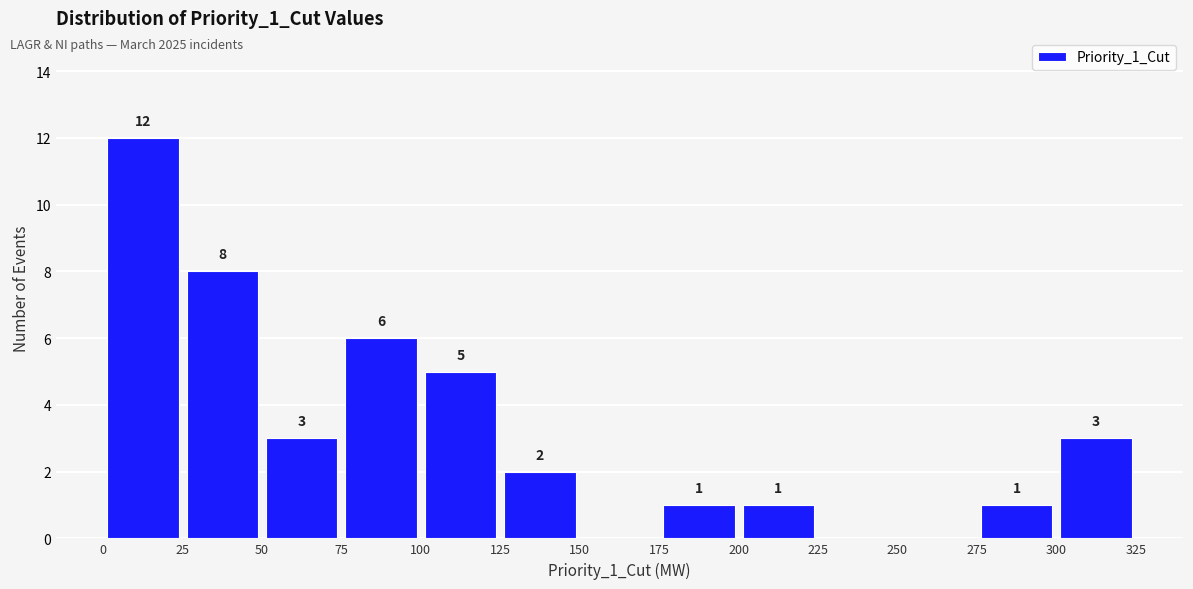

Over which range of the x-axis is the bar tallest?

0 to 25